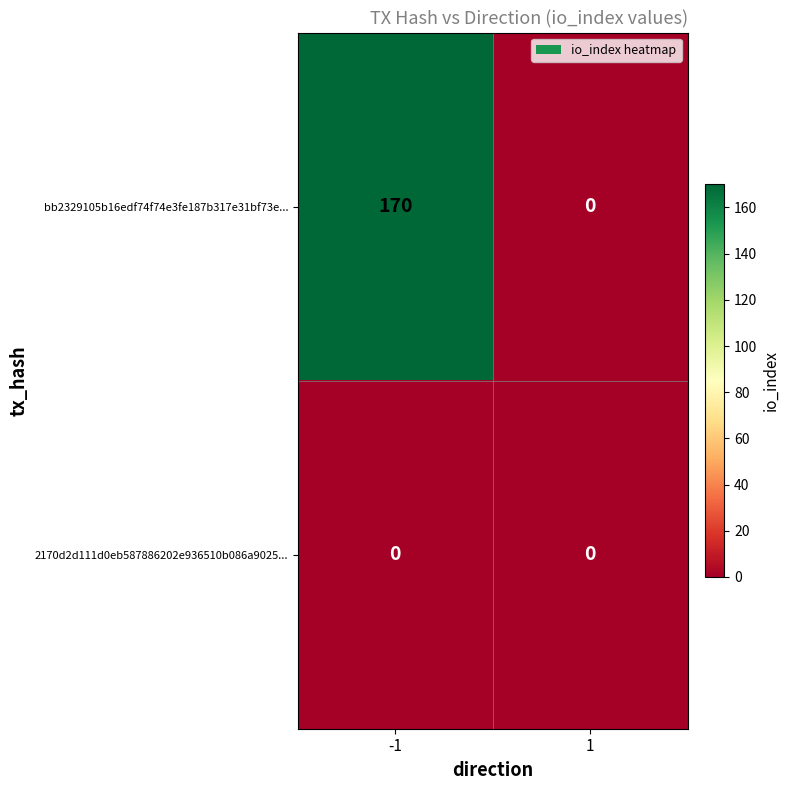

The bb2329105b16edf74f74e3fe187b317e31bf73e... series shows 170 at -1. True or false?

True